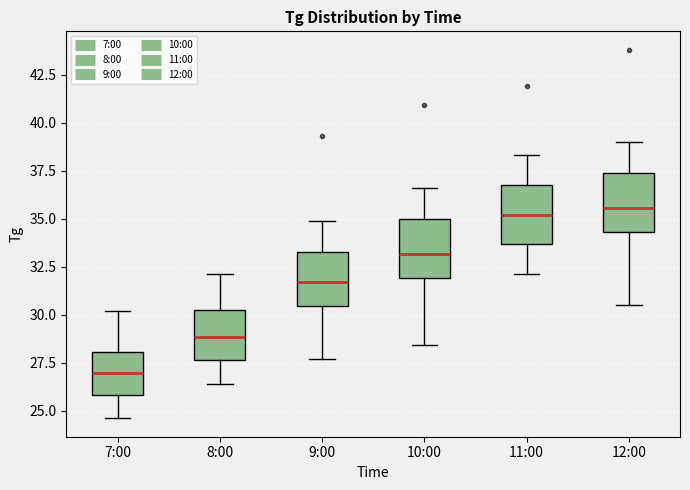

Reading left to right, transcribe this box plot: for each box, give where its median line is, the range the box spans, and where its two whiskers end, as read against the y-axis. The values are not printed on the chart, so give them approximately, as read against the axis.

7:00: median 27.0, box 26.0 to 28.0, whiskers 24.5 to 30.0
8:00: median 29.0, box 27.5 to 30.5, whiskers 26.5 to 32.0
9:00: median 31.5, box 30.5 to 33.5, whiskers 27.5 to 35.0
10:00: median 33.0, box 32.0 to 35.0, whiskers 28.5 to 36.5
11:00: median 35.0, box 33.5 to 37.0, whiskers 32.0 to 38.5
12:00: median 35.5, box 34.5 to 37.5, whiskers 30.5 to 39.0